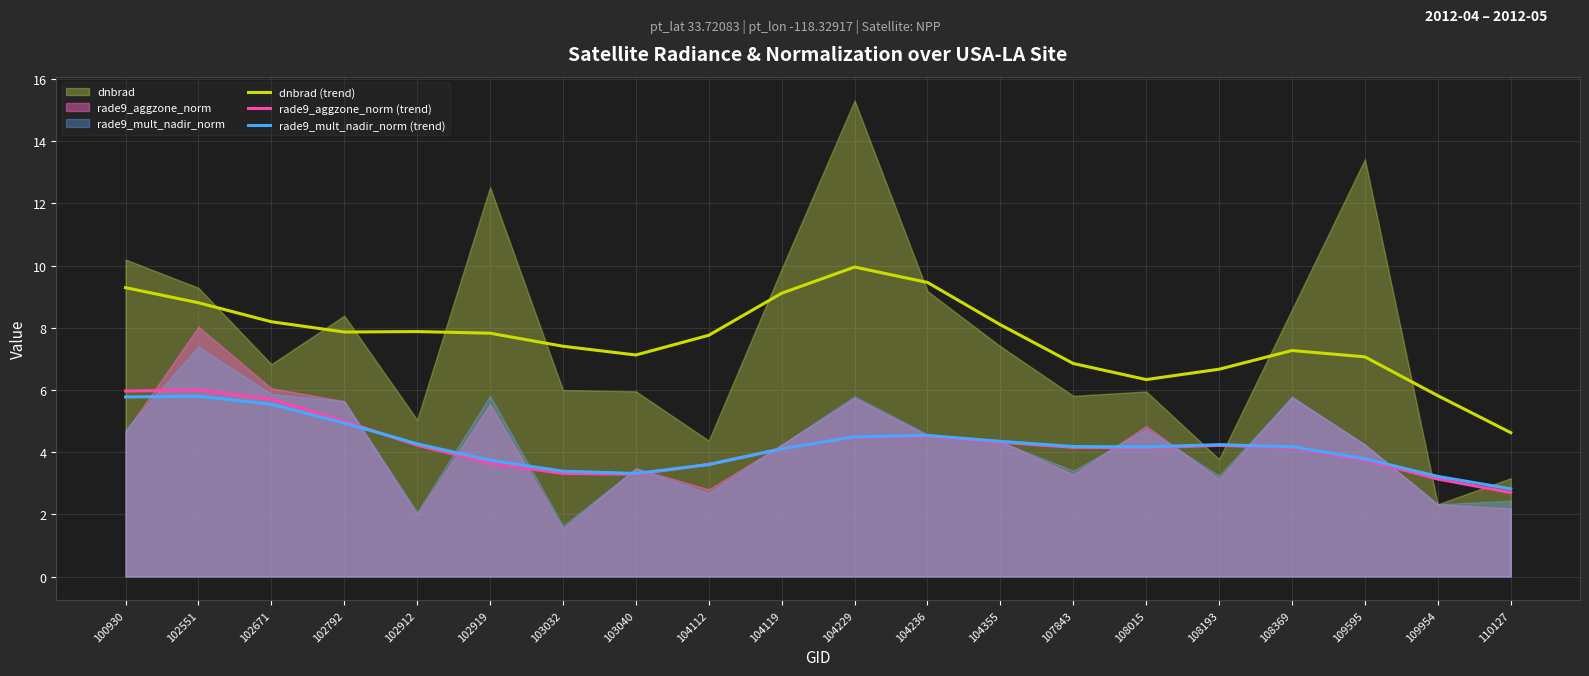

Reading left to right, transcribe all the data shown in this chart.

dnbrad (trend): 9.3	8.8	8.2	7.9	7.9	7.8	7.4	7.1	7.8	9.1	10.0	9.5	8.1	6.9	6.3	6.7	7.3	7.1	5.8	4.6
rade9_aggzone_norm (trend): 6.0	6.0	5.7	5.0	4.2	3.6	3.3	3.3	3.6	4.1	4.5	4.5	4.3	4.2	4.1	4.2	4.1	3.7	3.1	2.7
rade9_mult_nadir_norm (trend): 5.8	5.8	5.5	4.9	4.3	3.7	3.4	3.3	3.6	4.1	4.5	4.5	4.3	4.2	4.2	4.2	4.2	3.8	3.2	2.8